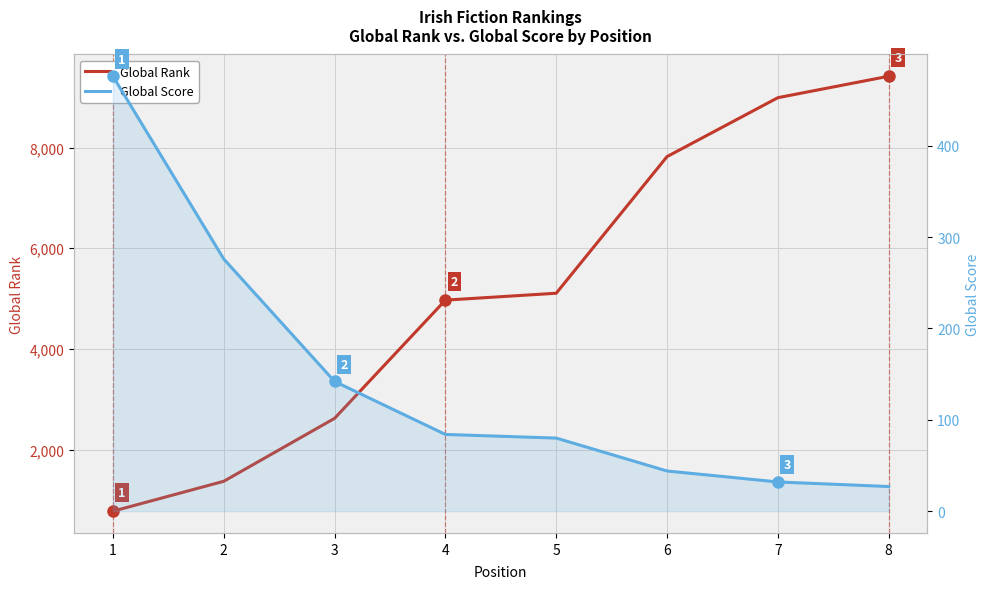

What is the average value of the Global Rank series?

5134